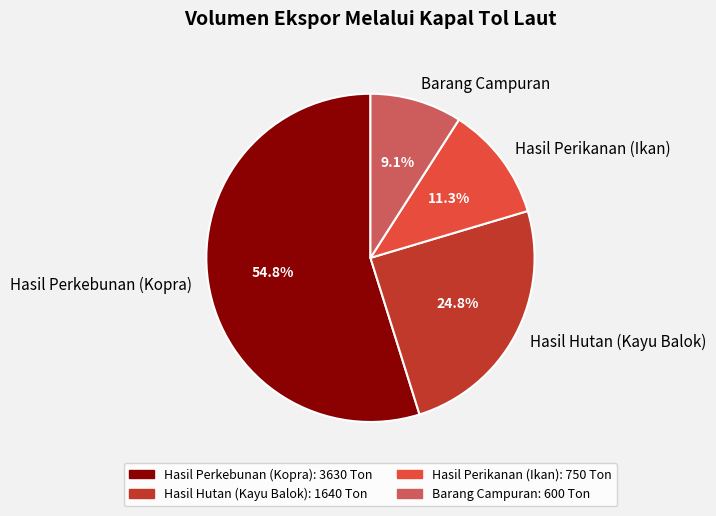

Does Hasil Perkebunan (Kopra) represent more than half of the total?

Yes